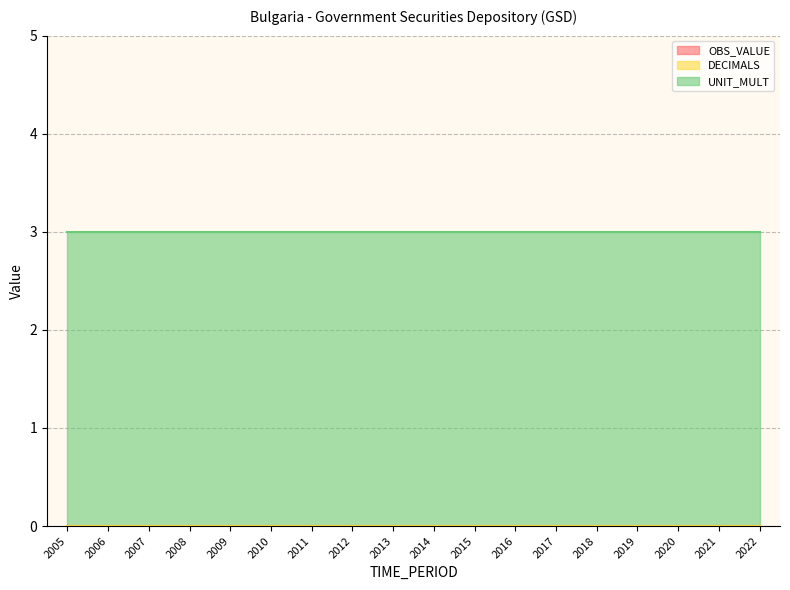

True or false: UNIT_MULT has more than 0 points higher than both neighbors.

False